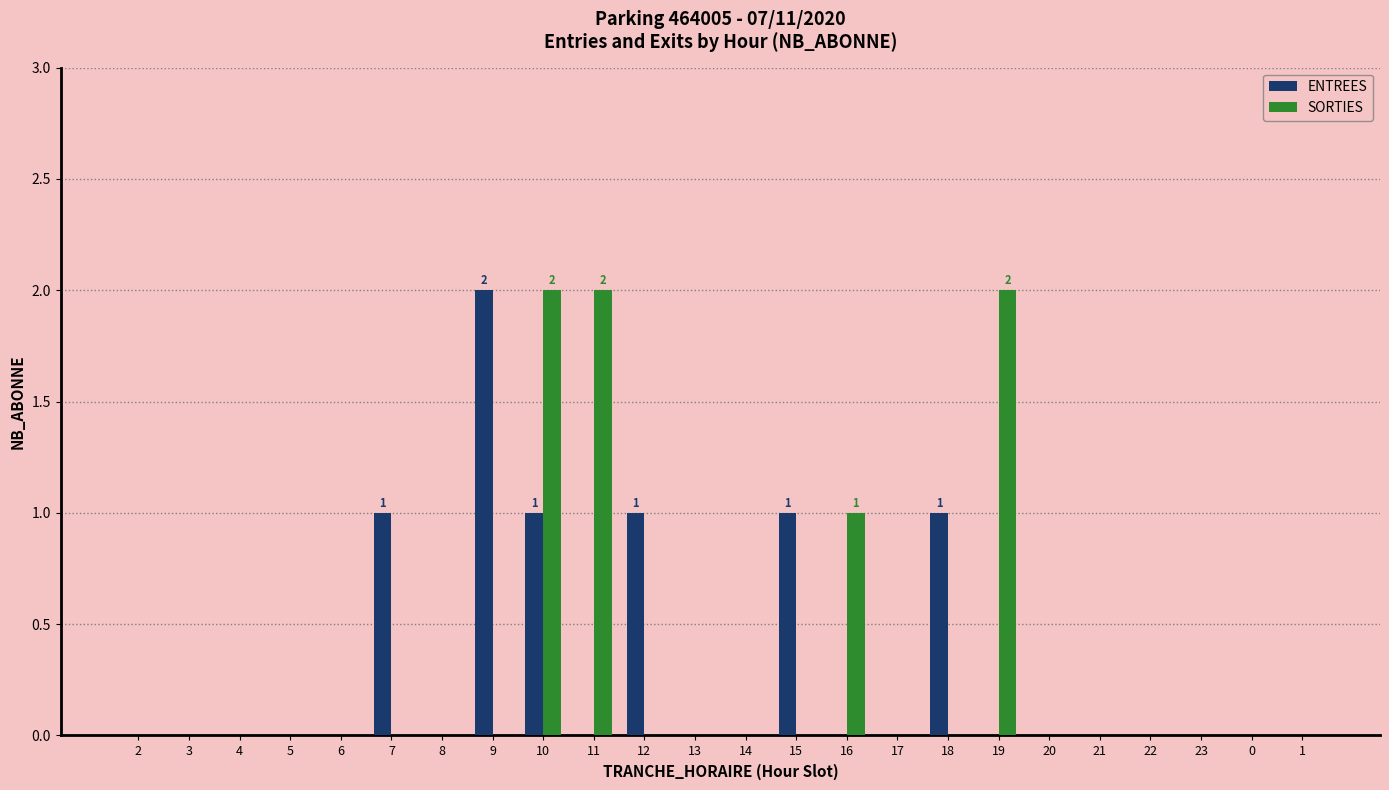

The ENTREES series shows 1 at 15. True or false?

True